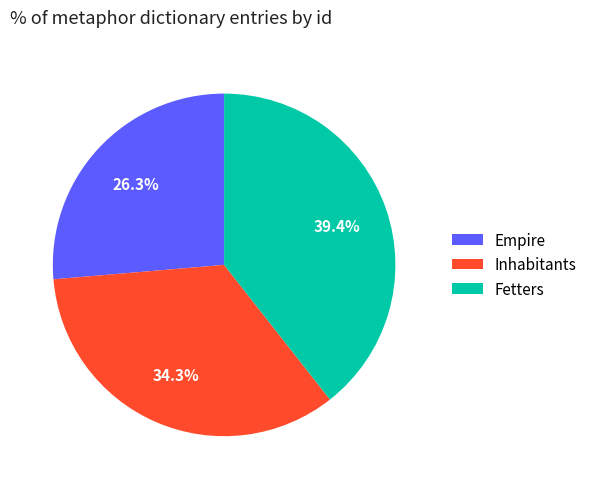

What is the total percentage of Empire and Inhabitants?

60.6%